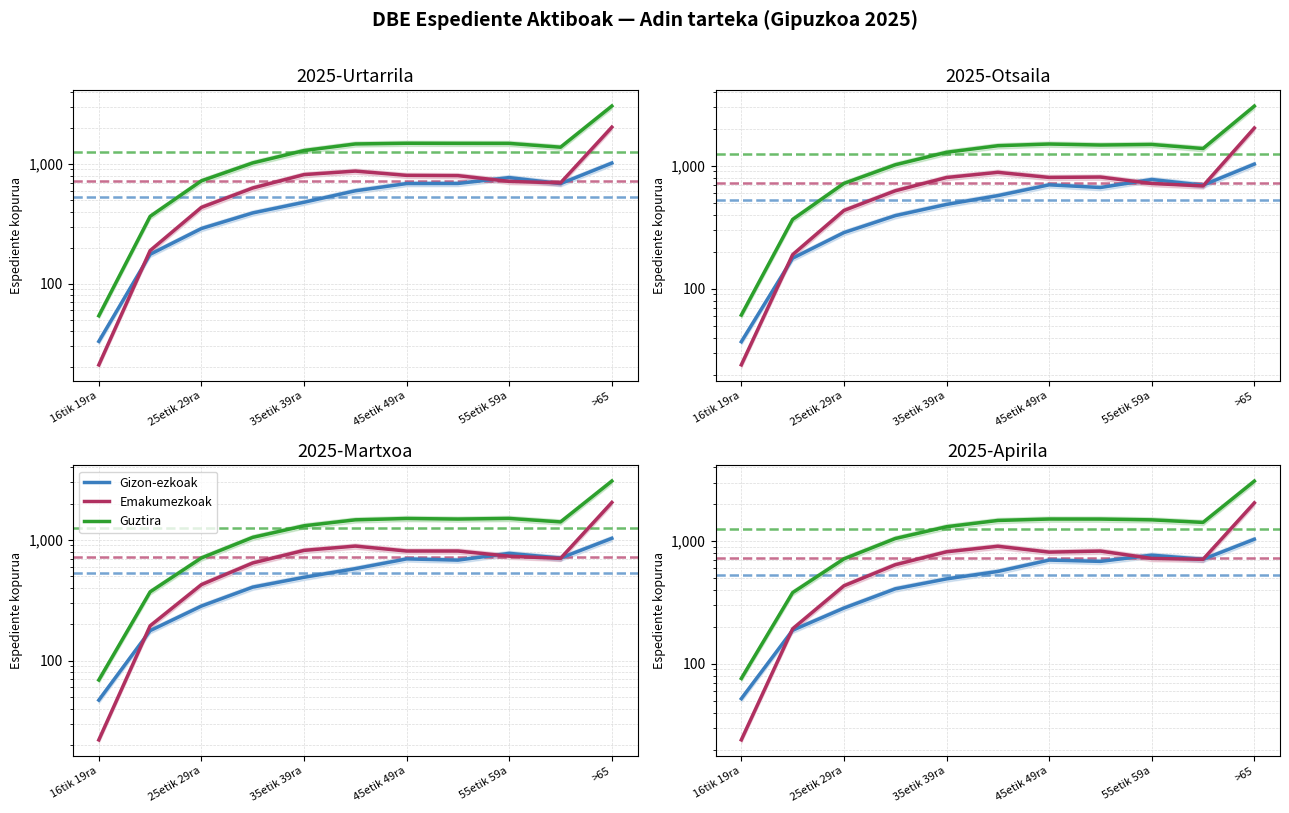

What position from the right is 16tik 19ra?

11